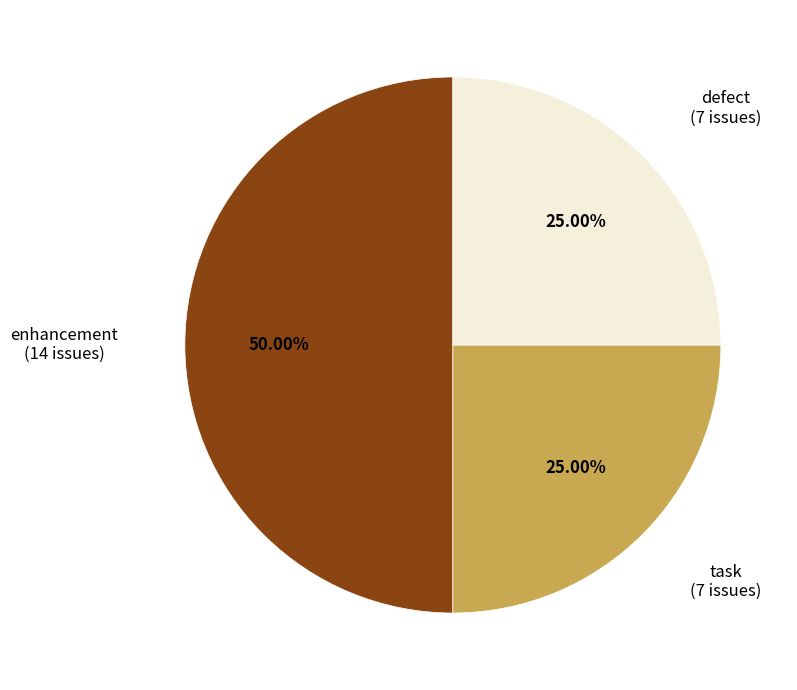

Rank the categories by value from lowest to highest.

task, defect, enhancement